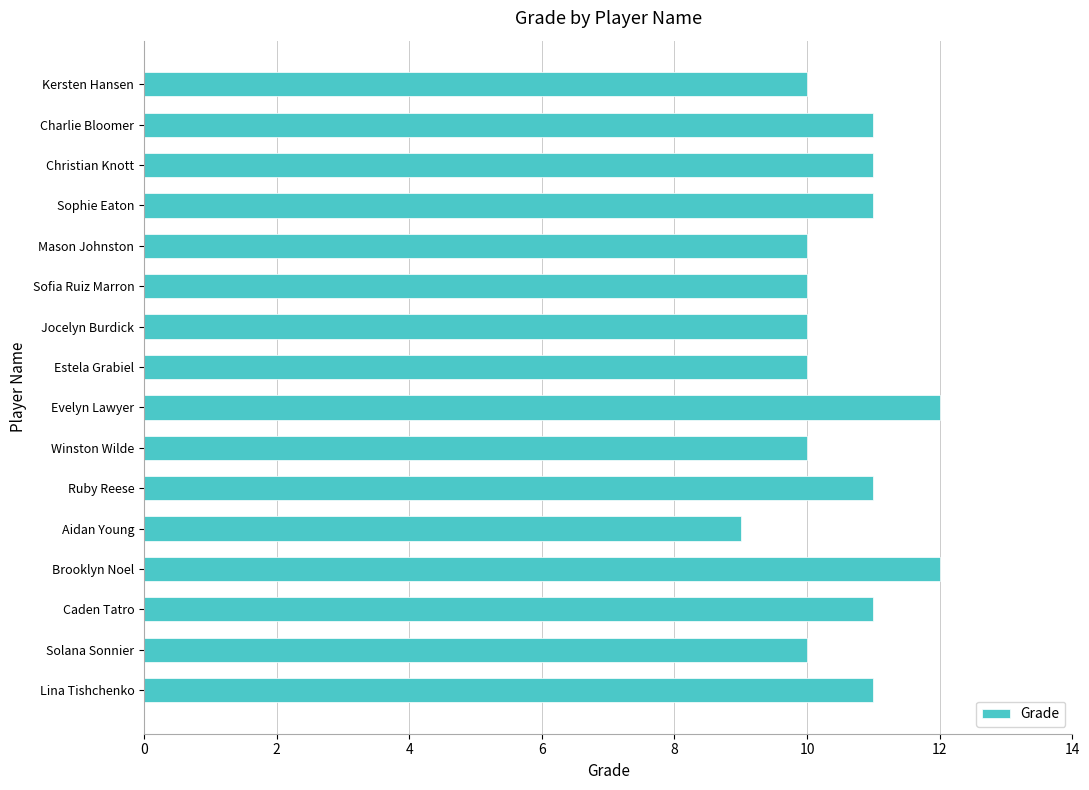

Which has a higher value, Brooklyn Noel or Aidan Young?

Brooklyn Noel